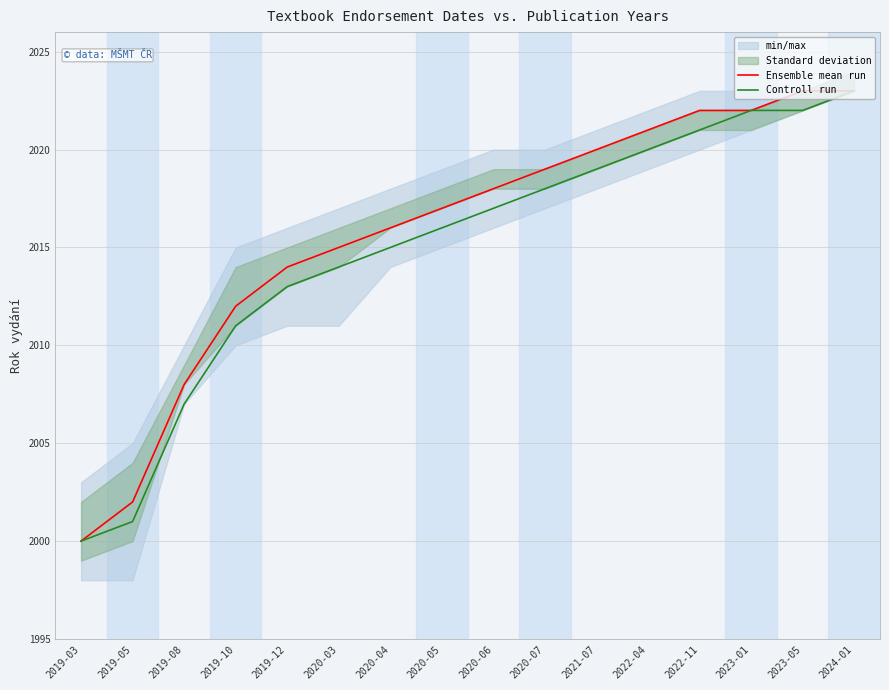

What is the highest value of the Ensemble mean run series?

2023